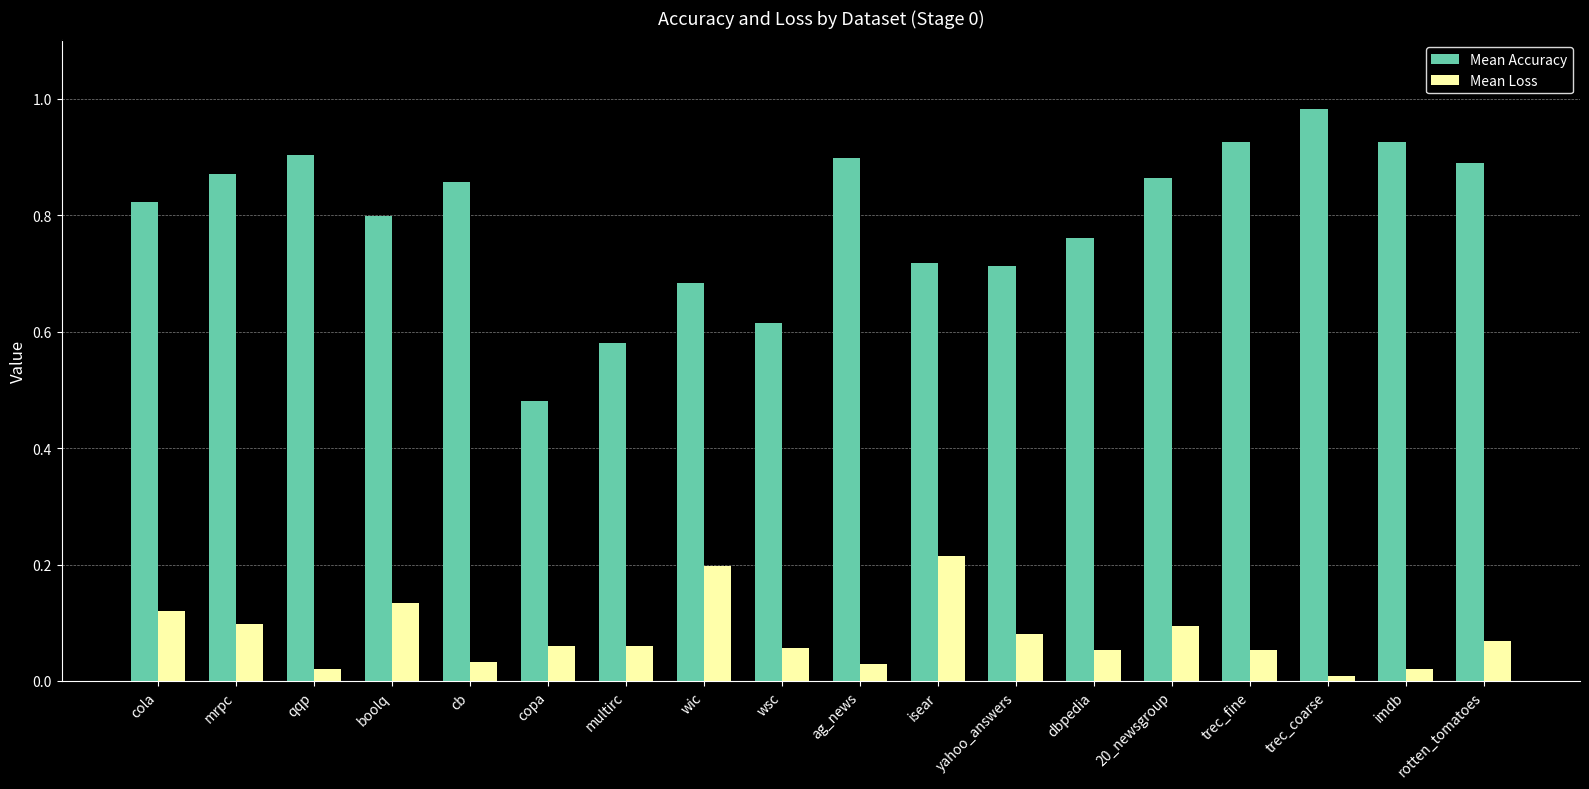

Is the value of Mean Accuracy at imdb greater than the value of Mean Loss at yahoo_answers?

Yes